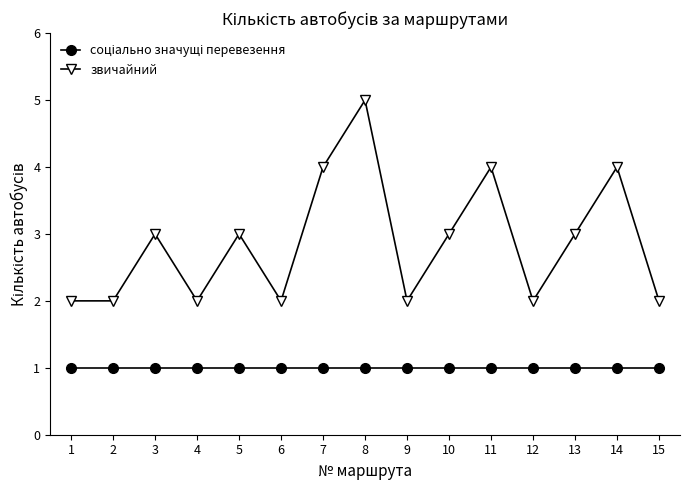

The value of звичайний at 9 is 2. True or false?

True